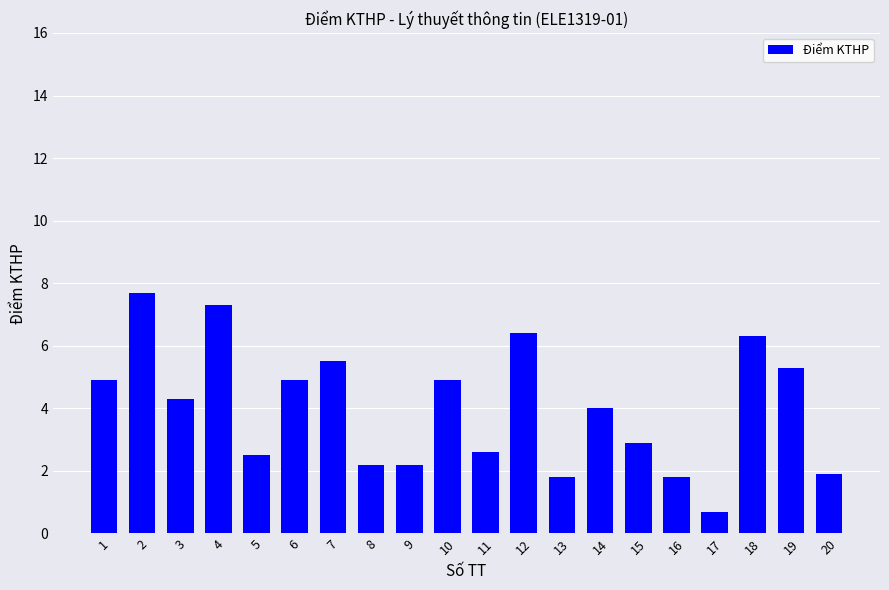

What is the value of the 9th bar from the left?

2.2